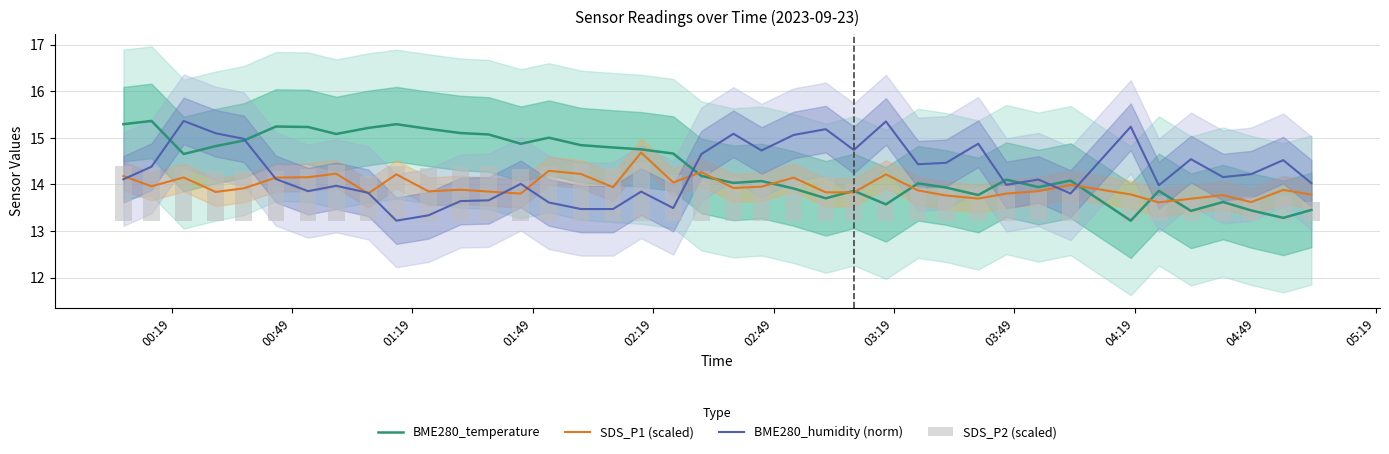

How many categories are shown in the chart?

39